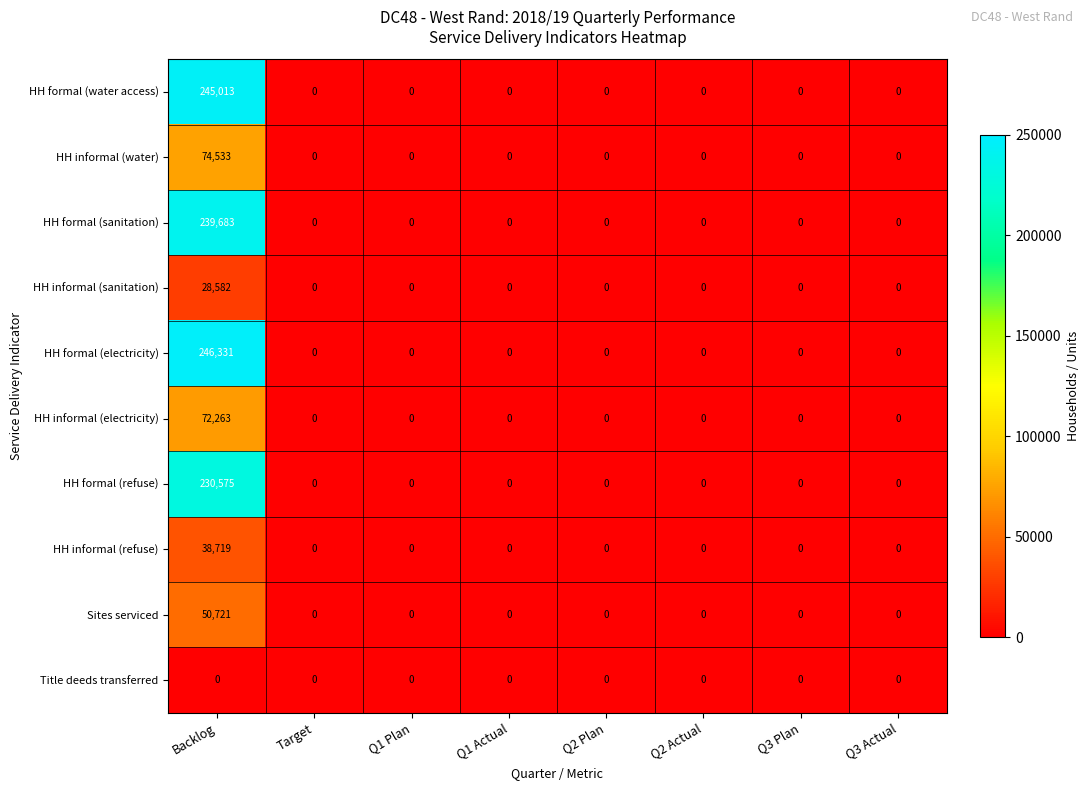

What is the greatest value displayed?

246331